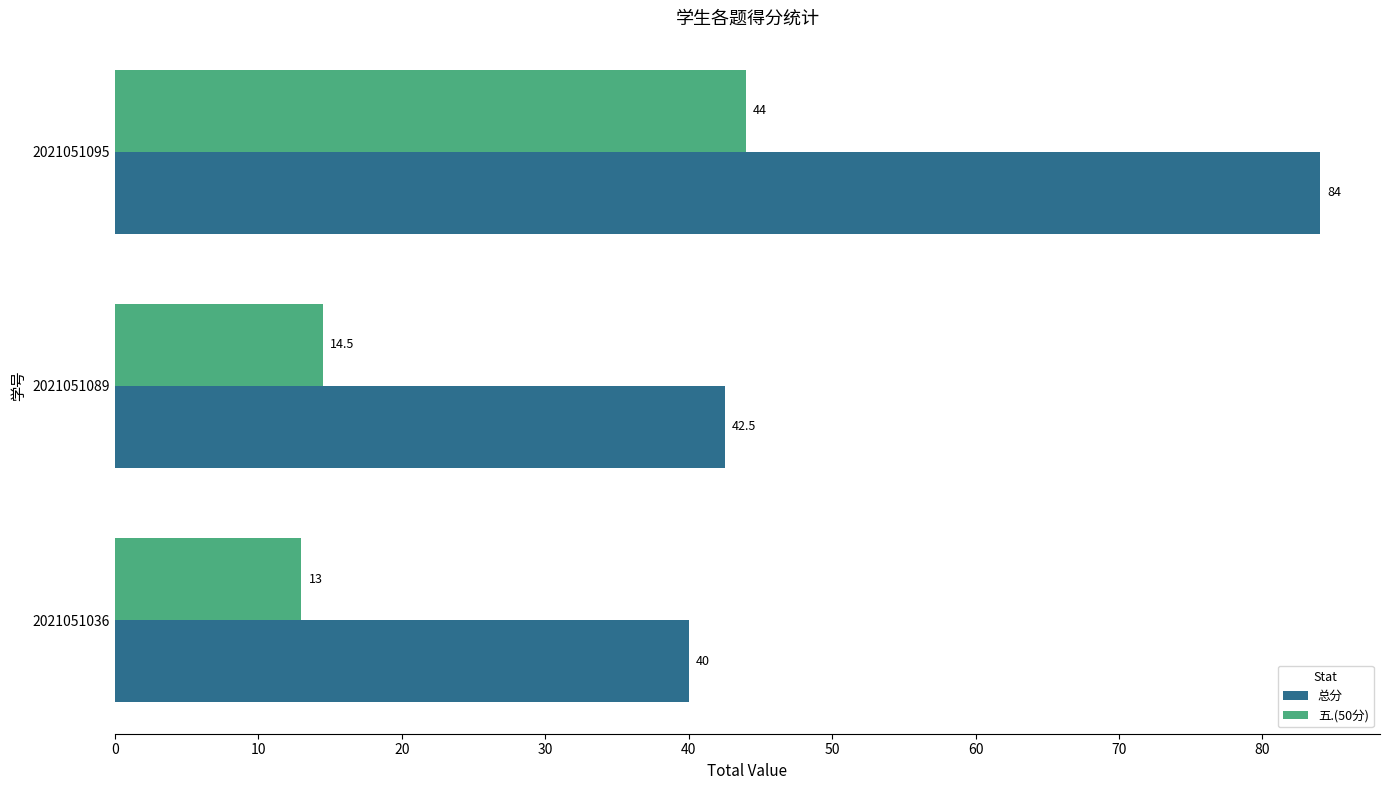

What is the difference between the maximum and minimum values in the 五.(50分) series?

31.0